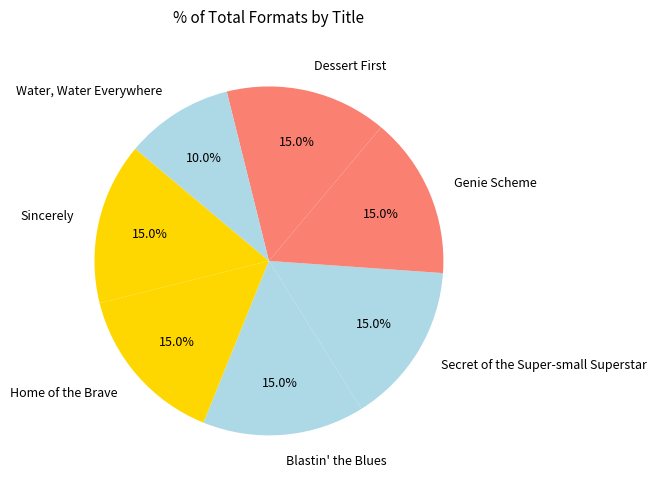

What portion of the pie excludes Secret of the Super-small Superstar?

85.0%